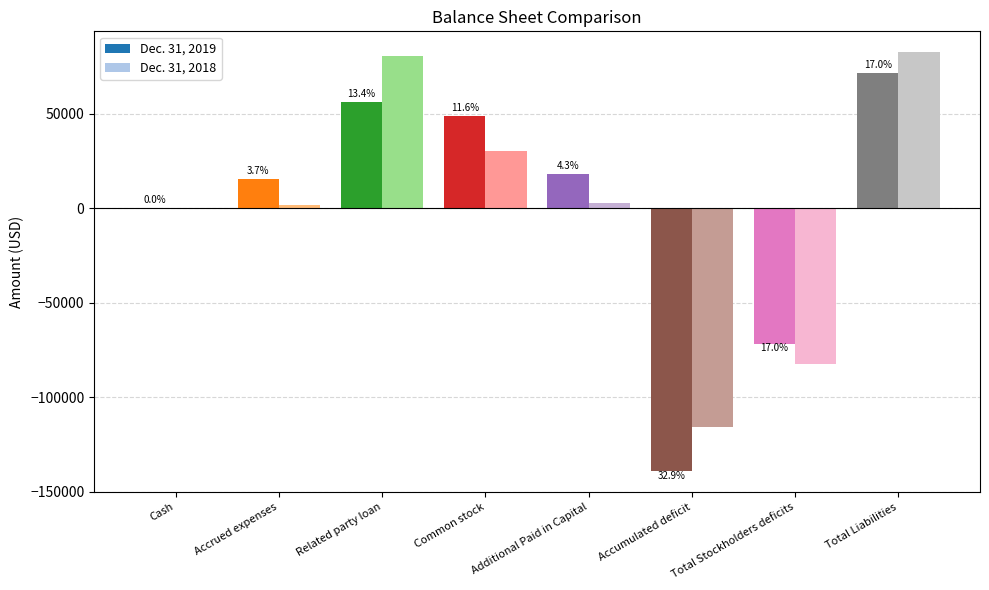

List the series in order of their peak value, highest first.

Dec. 31, 2018, Dec. 31, 2019